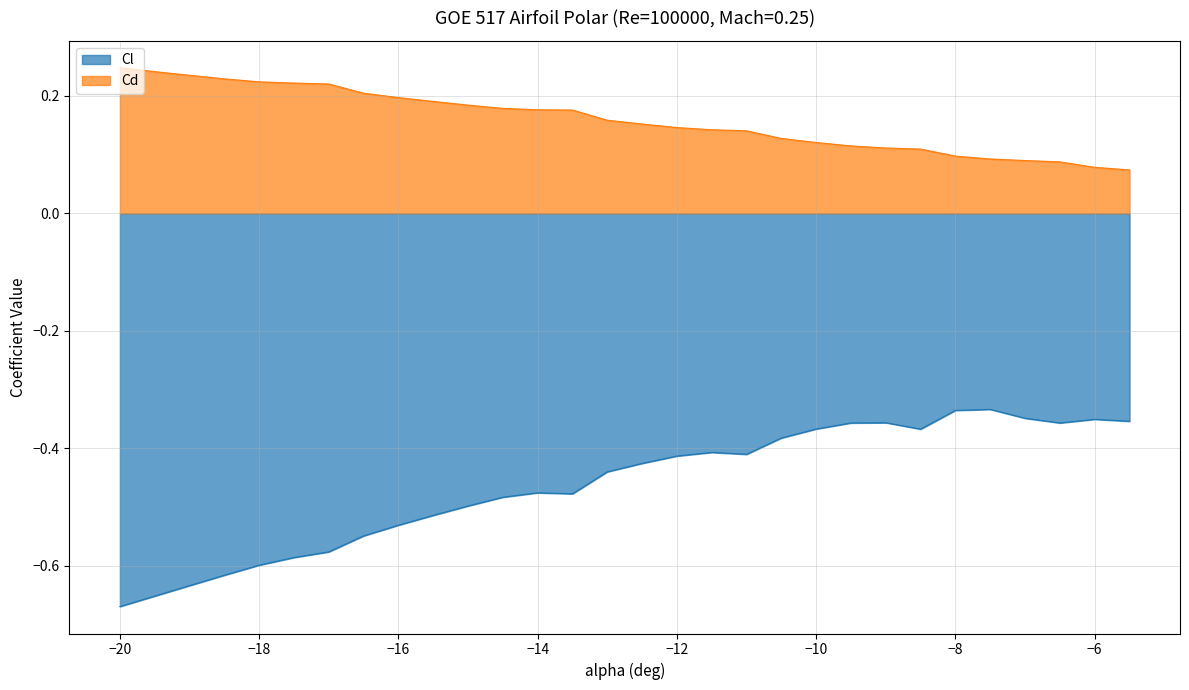

List the series in order of their overall mean, highest first.

Cd, Cl